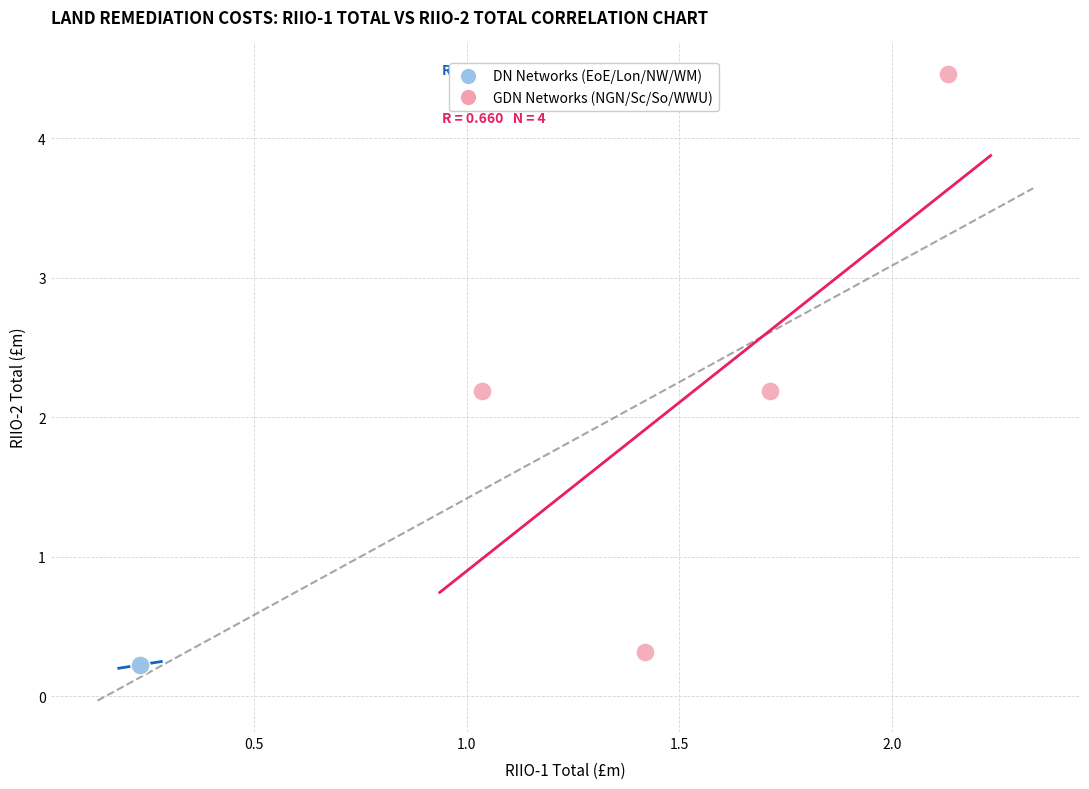

Which series reaches the maximum Y coordinate?

GDN Networks (NGN/Sc/So/WWU)